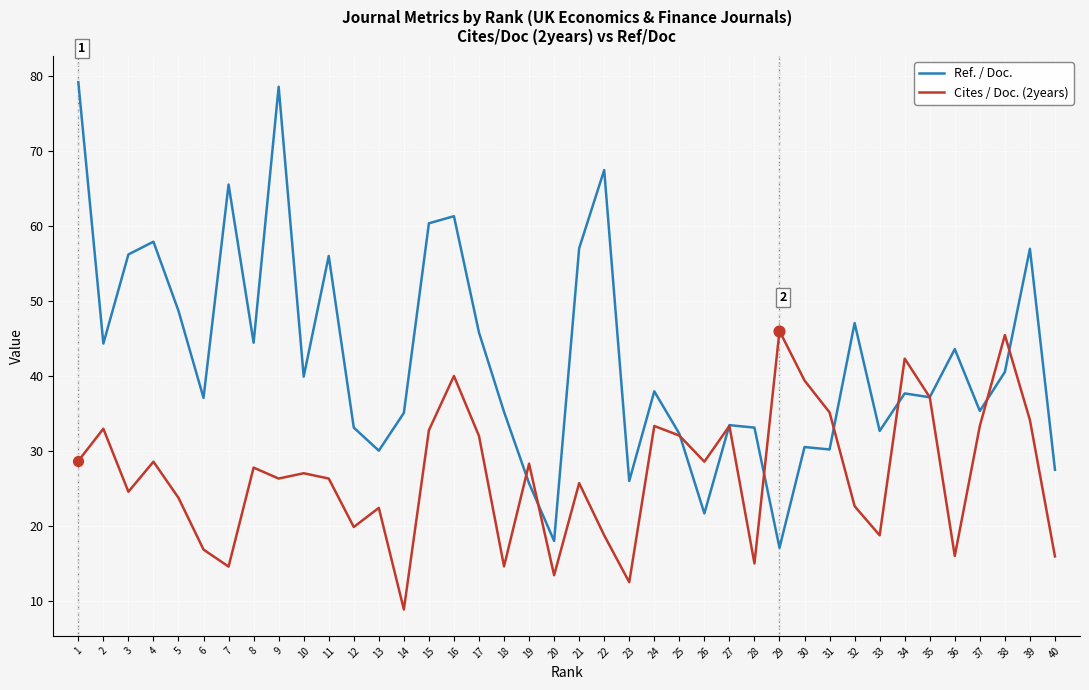

What are all the series names shown in the legend?

Ref. / Doc., Cites / Doc. (2years)